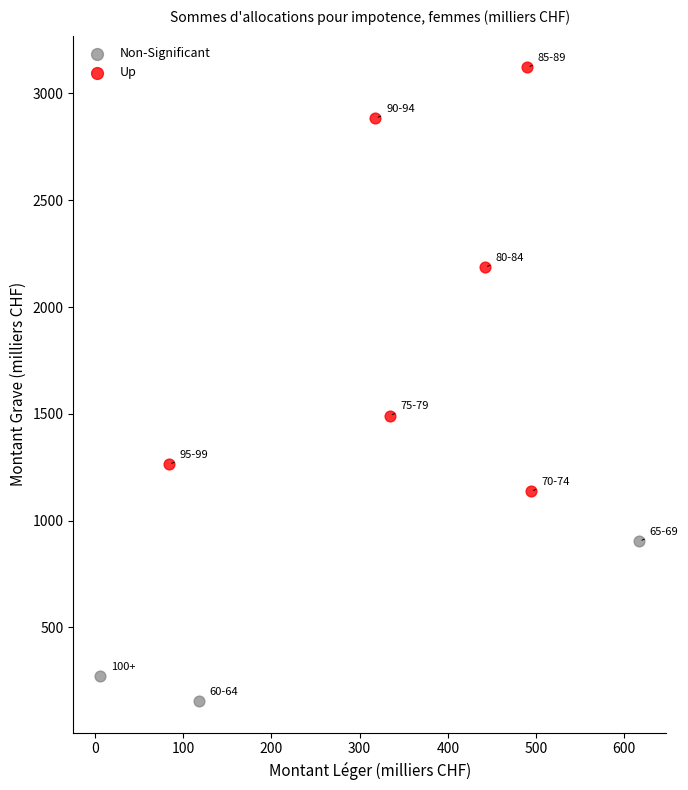

Which series reaches the minimum Y coordinate?

Non-Significant